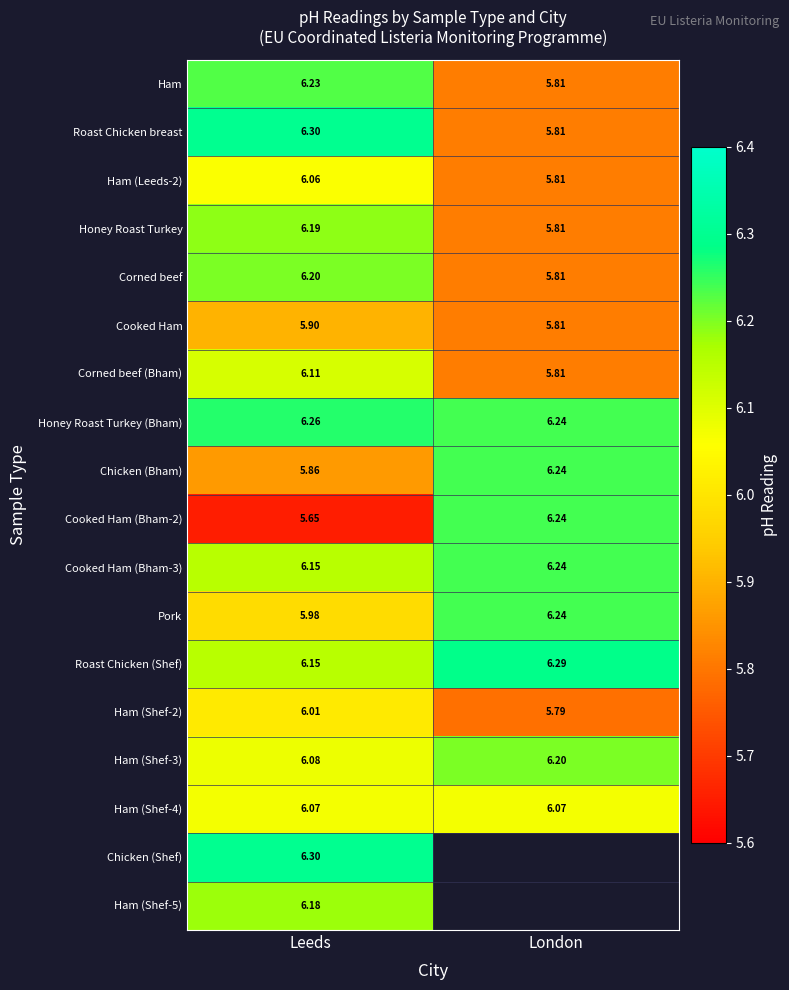

At which category does the chart reach its peak across all series?

Leeds